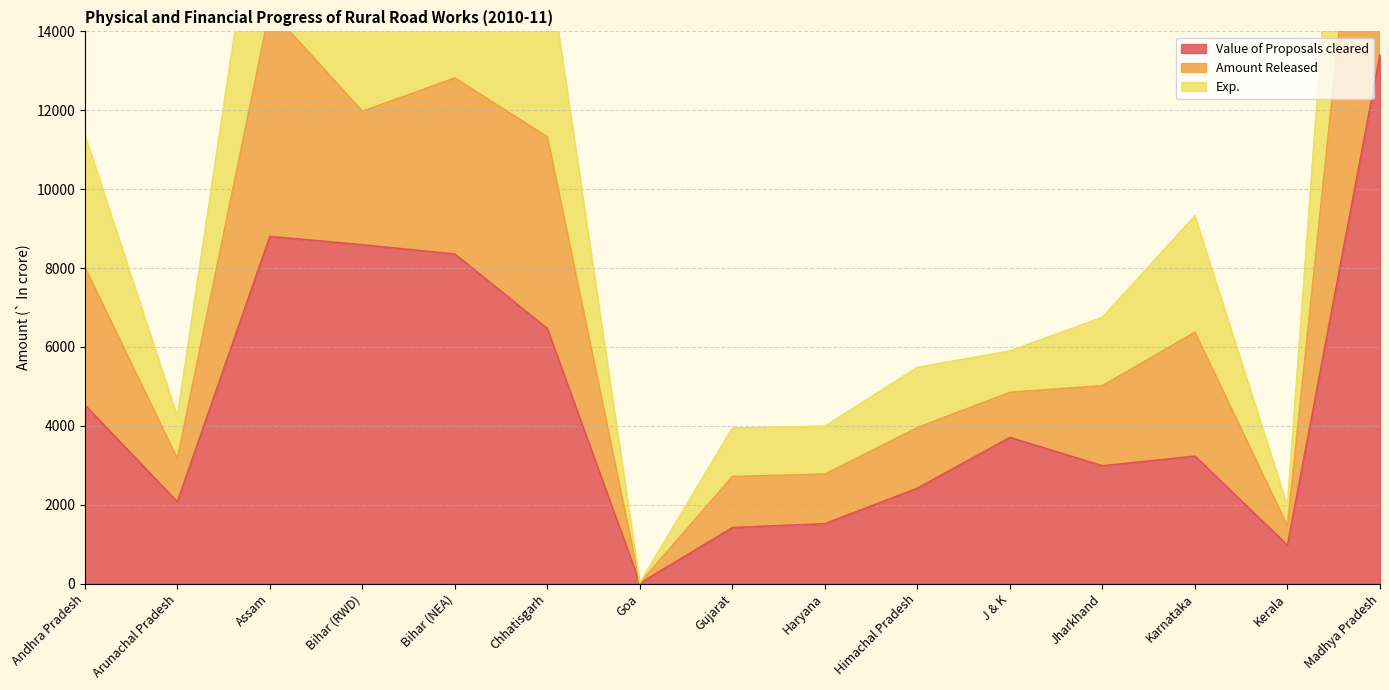

True or false: Amount Released and Value of Proposals cleared cross at least once.

False